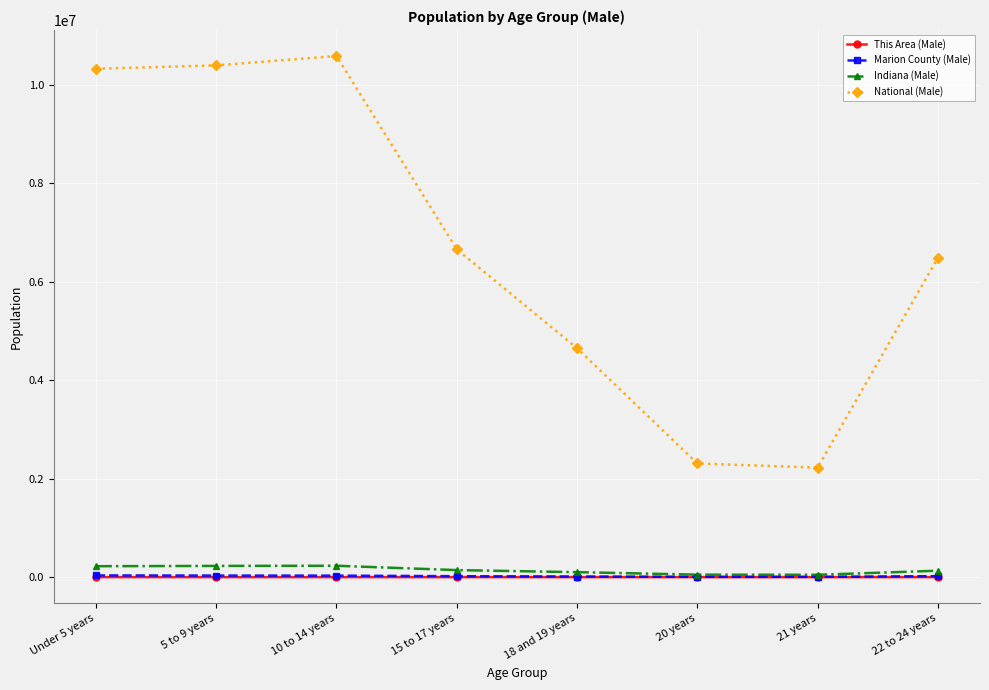

The value of This Area (Male) at 5 to 9 years is 115. True or false?

True